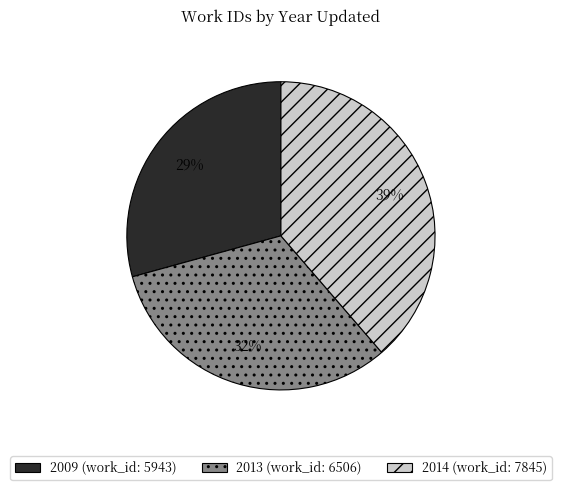

Does any single category account for the majority?

No